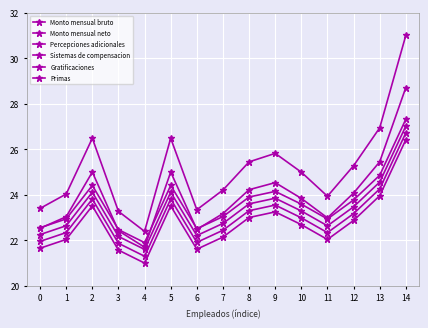

Which label corresponds to the largest value in the chart?

14